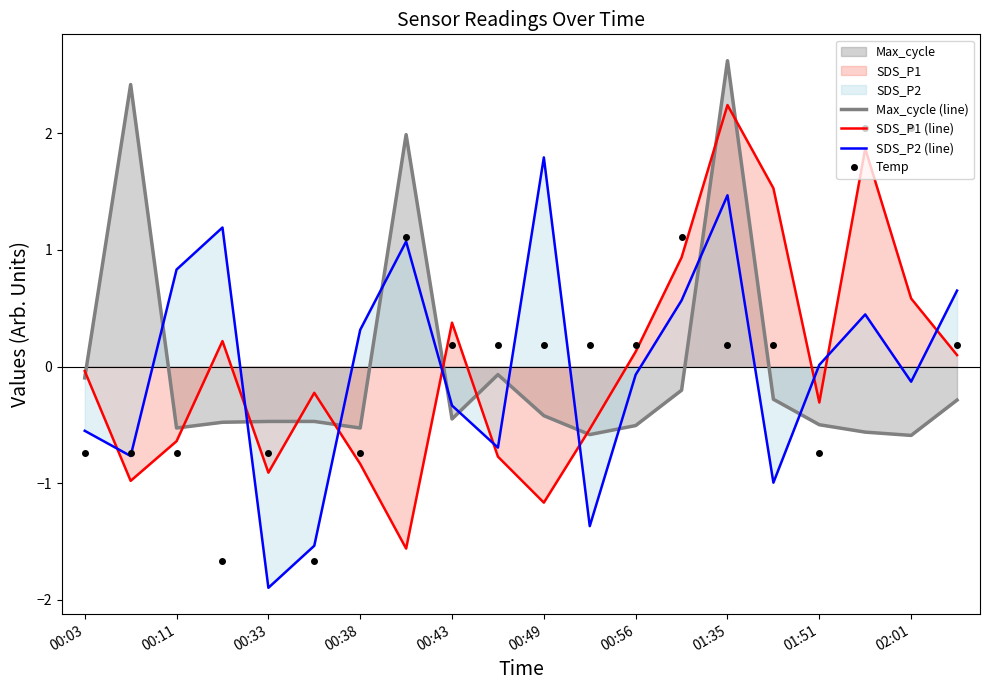

The SDS_P1 (line) series shows 1.0 at 17. True or false?

False